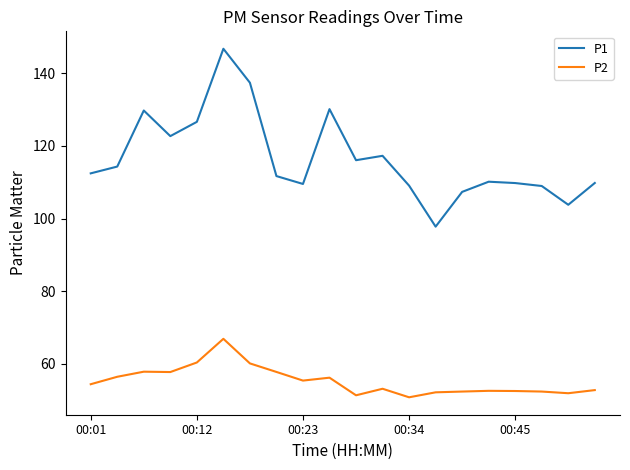

What is the maximum value for P2?

66.9